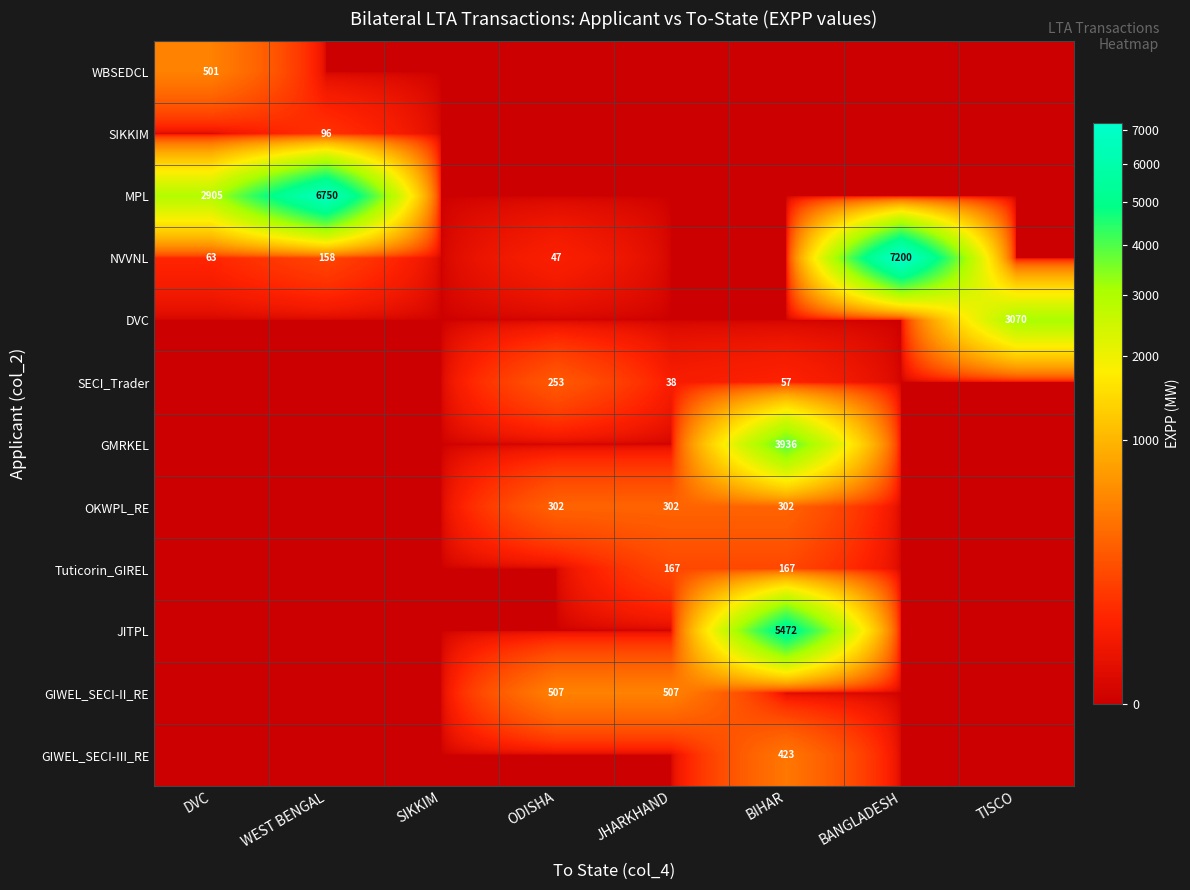

The value of GMRKEL at BIHAR is 1619. True or false?

False